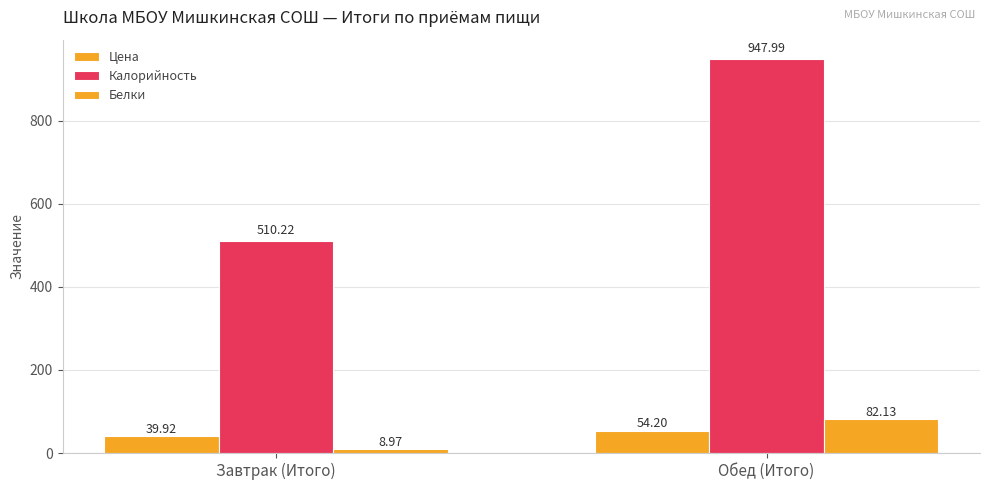

Which label corresponds to the smallest value in the chart?

Завтрак (Итого)